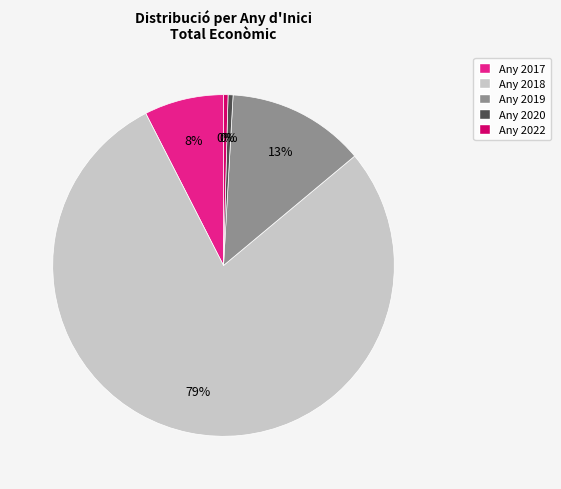

What is the majority slice?

Any 2018